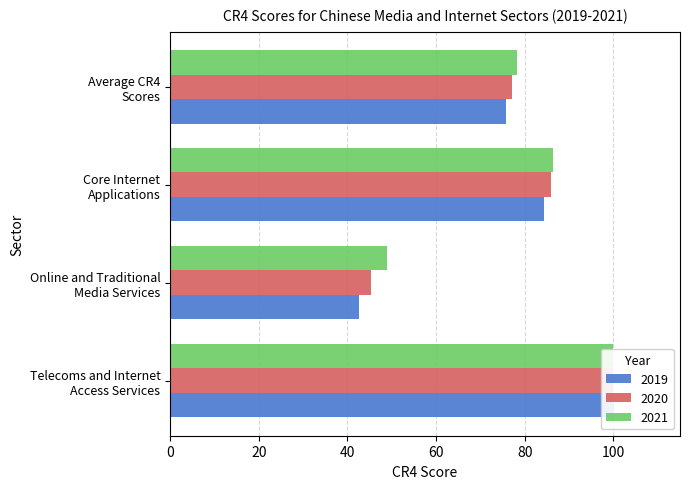

How many bars are there in total?

12